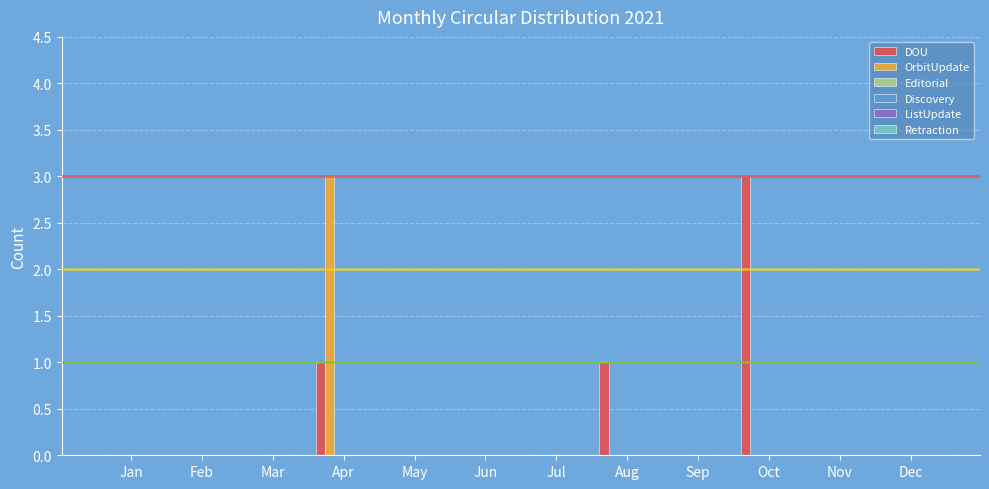

What is the maximum value shown in the chart?

3